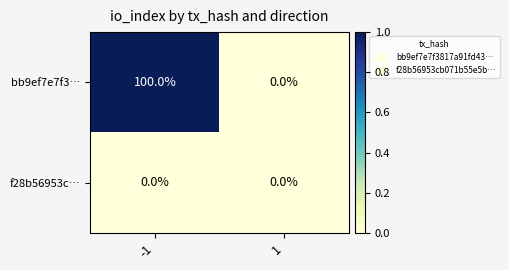

What is the average value of the bb9ef7e7f3… series?

50